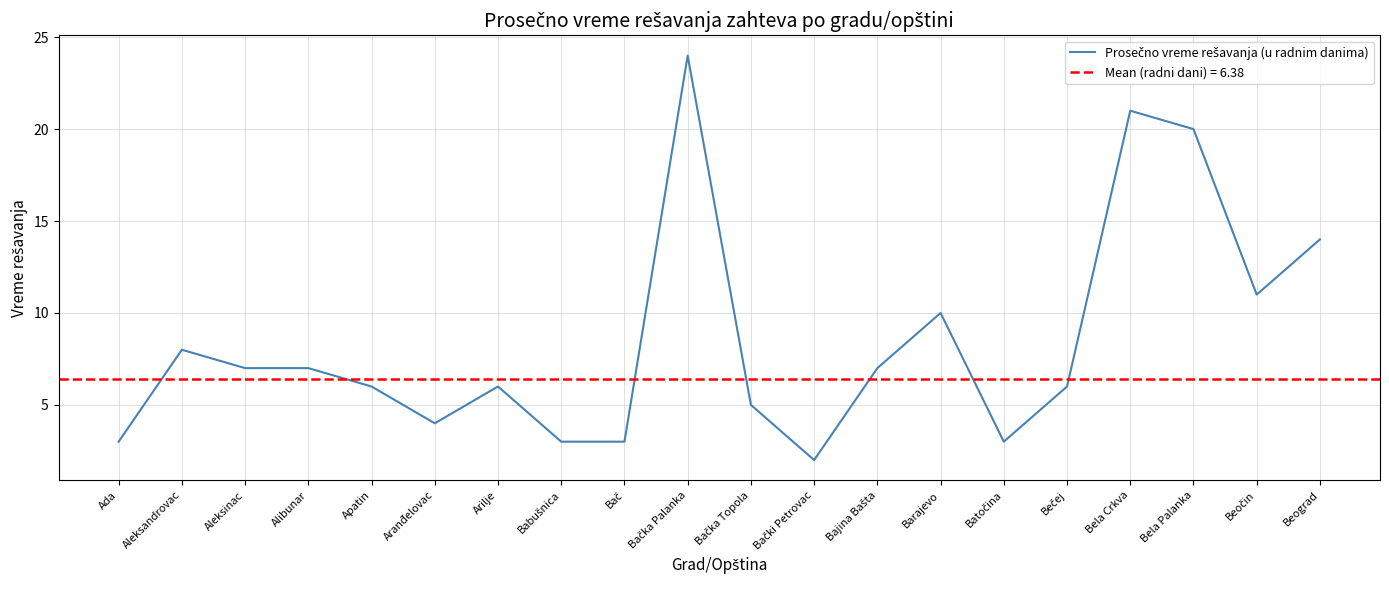

Reading left to right, transcribe all the data shown in this chart.

3	8	7	7	6	4	6	3	3	24	5	2	7	10	3	6	21	20	11	14